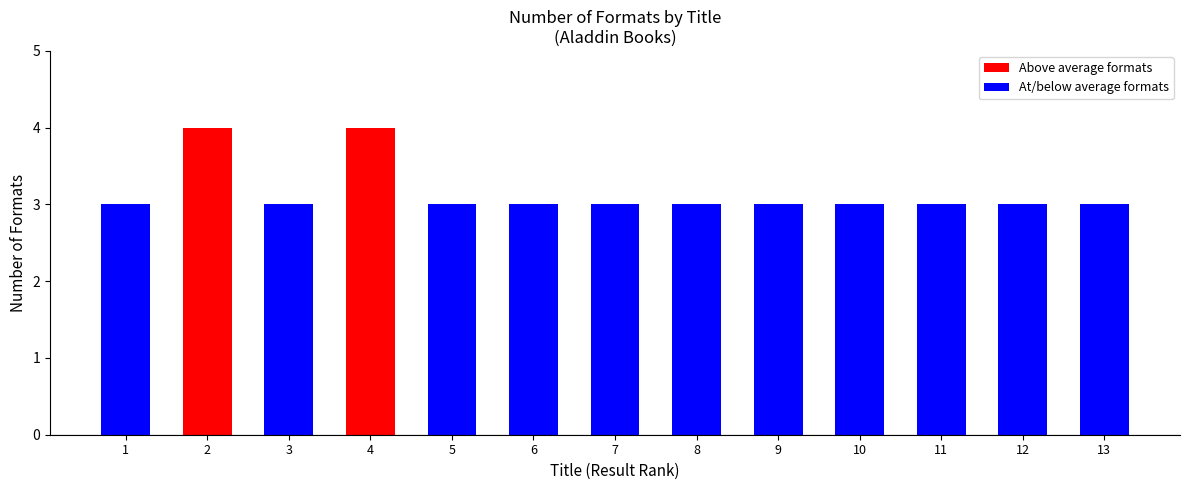

What is the ratio of the value at 5 to the value at 13?

1.0